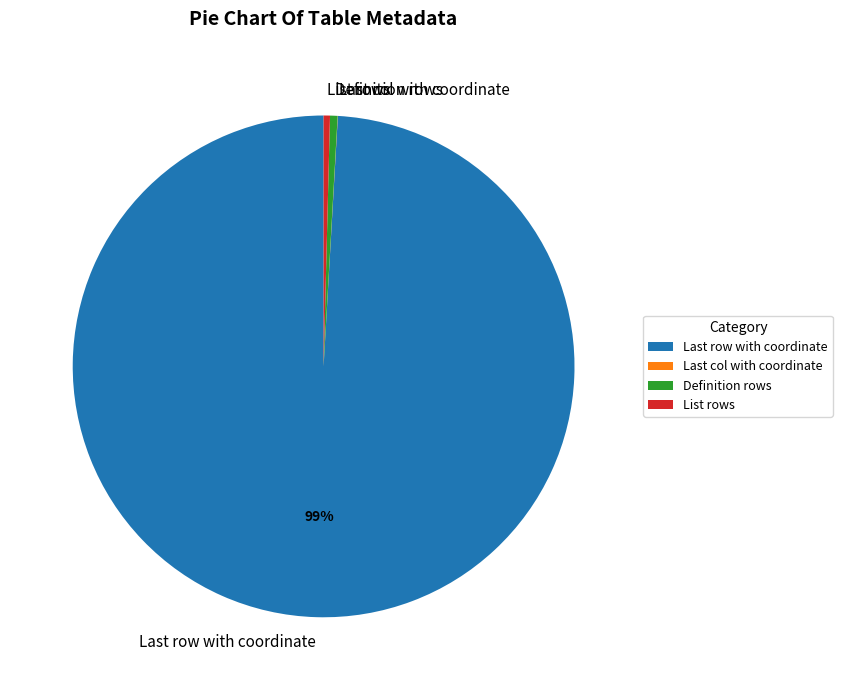

What is the majority slice?

Last row with coordinate